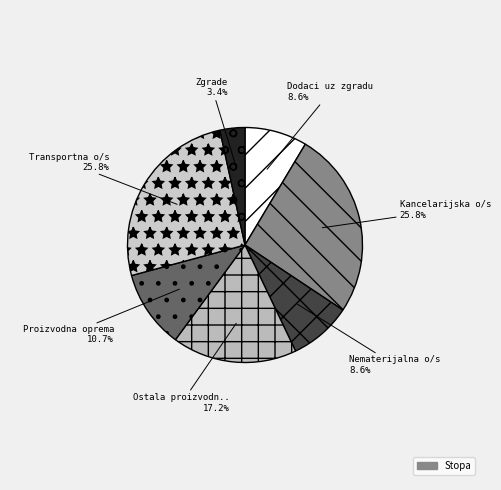

Rank the categories by value from highest to lowest.

Kancelarijska o/s, Transportna o/s, Ostala proizvodna oprema, Proizvodna oprema, Dodaci uz zgradu, Nematerijalna o/s, Zgrade